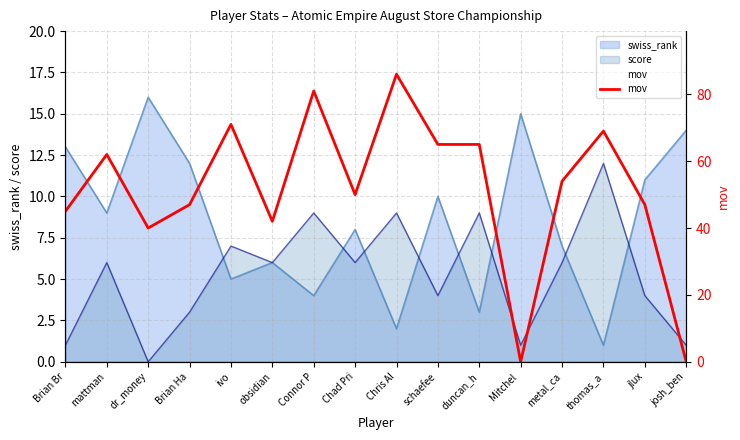

Is it true that the value at thomas_a is 45?

False